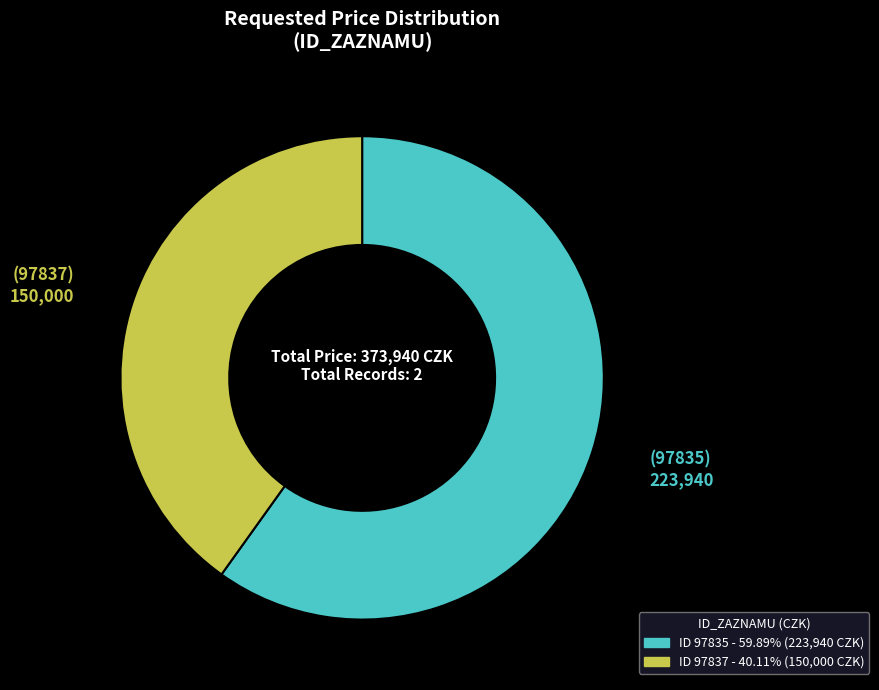

Does any single category account for the majority?

Yes